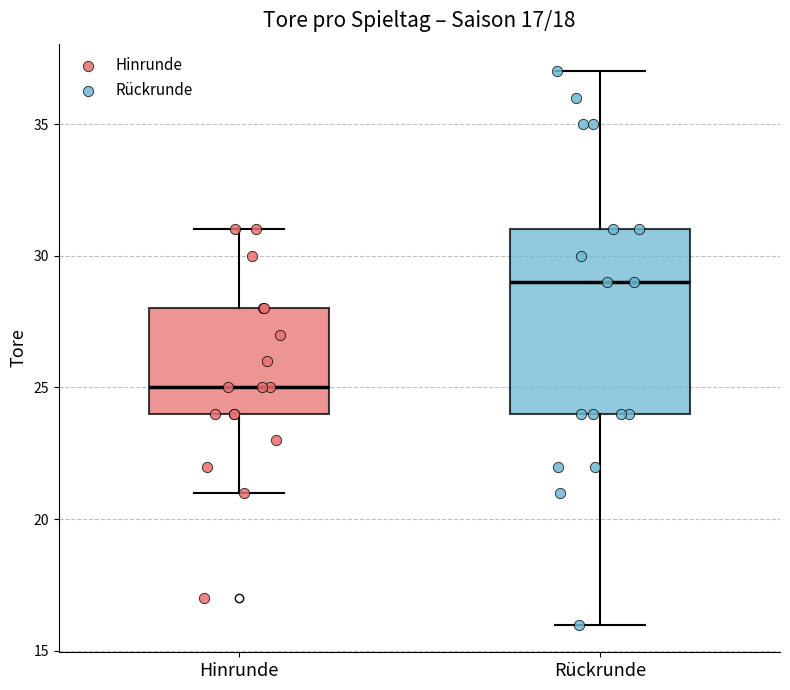

Comparing the boxes themselves (not the whiskers), which one is the tallest?

Rückrunde